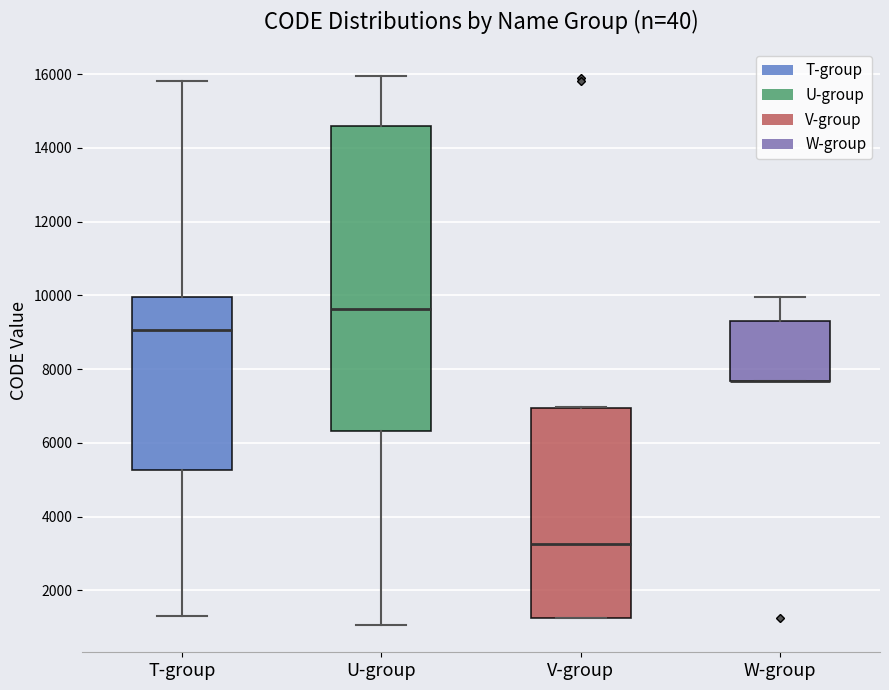

Where is the upper edge of the box for V-group on the y-axis? The values are not printed on the chart, so give them approximately, as read against the axis.

7000